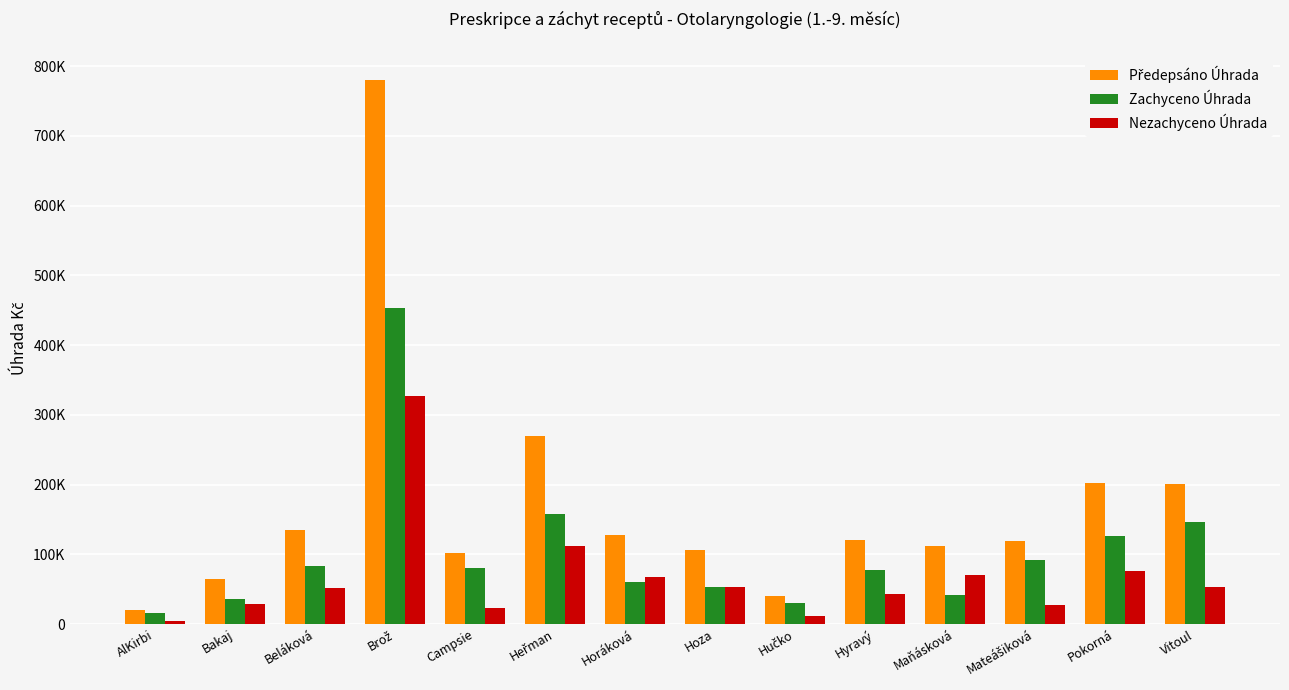

What is the lowest value of the Zachyceno Úhrada series?

15796.1